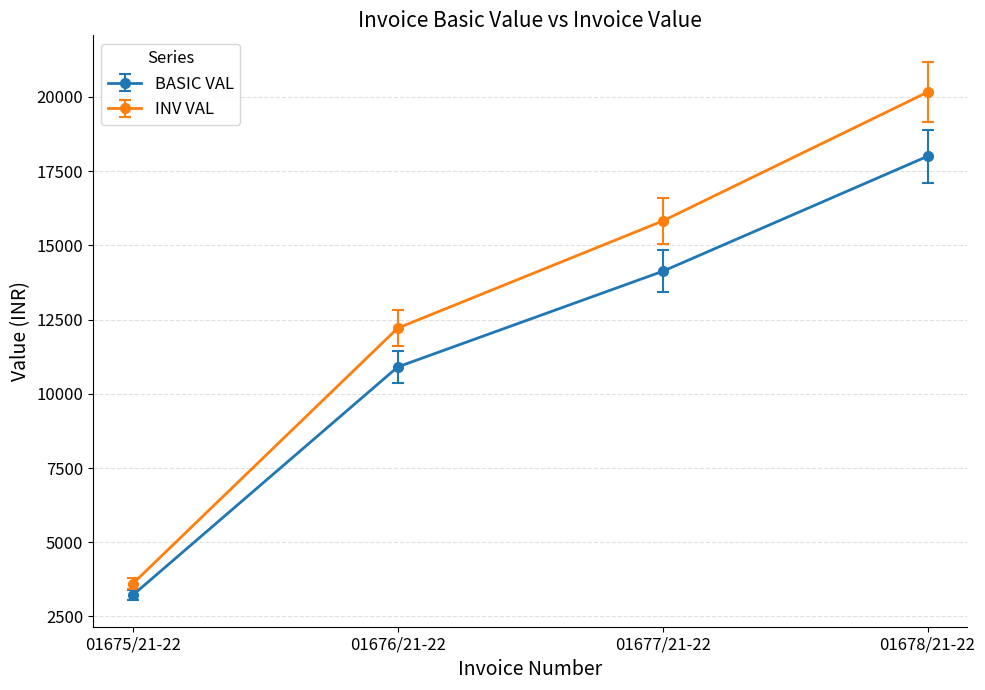

Does the chart display data point markers on the line(s)?

Yes